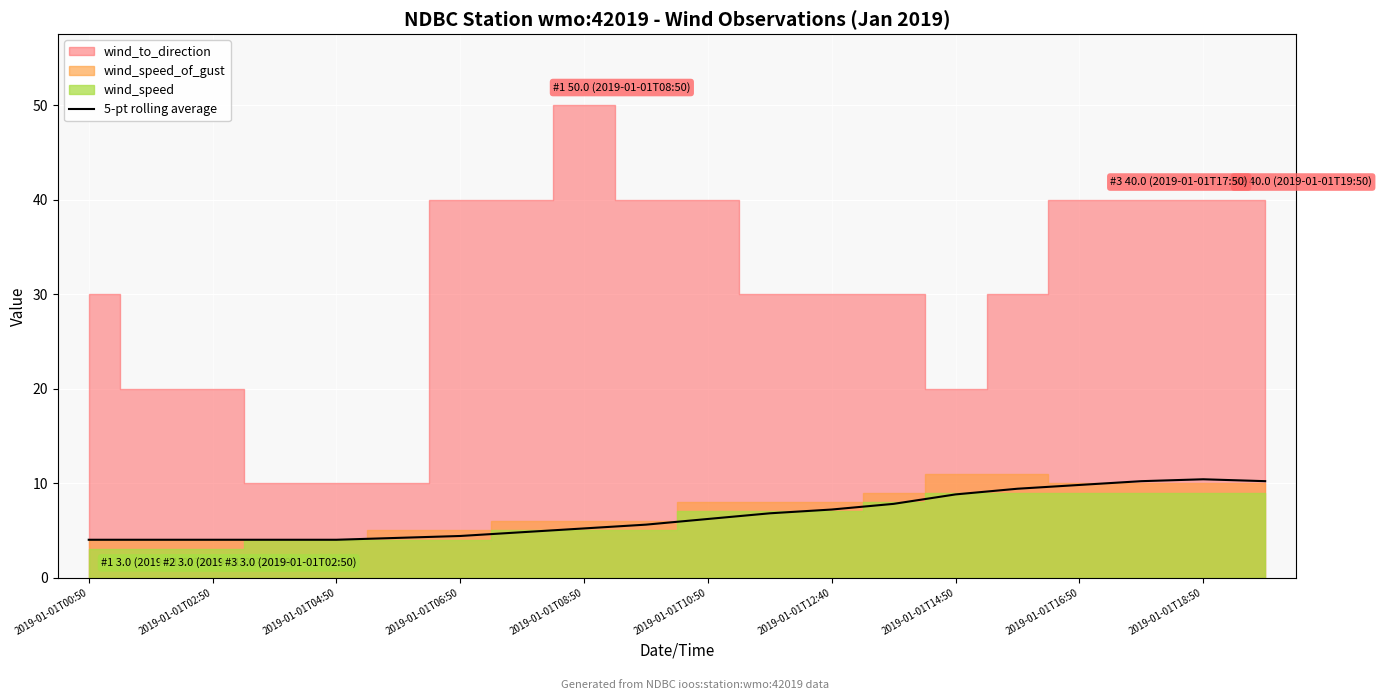

What is the lowest value of the 5-pt rolling average series?

4.0